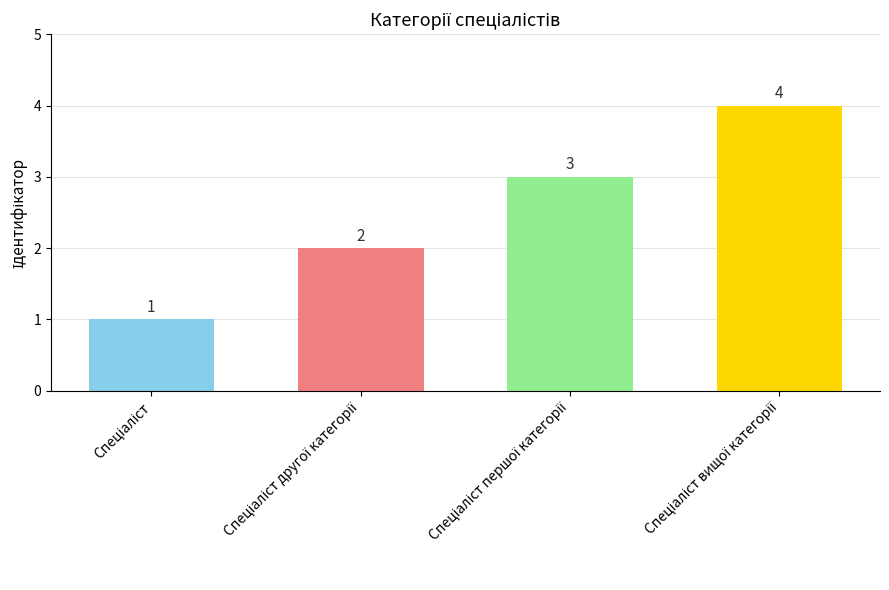

Reading left to right, list all the values displayed in this chart.

1	2	3	4